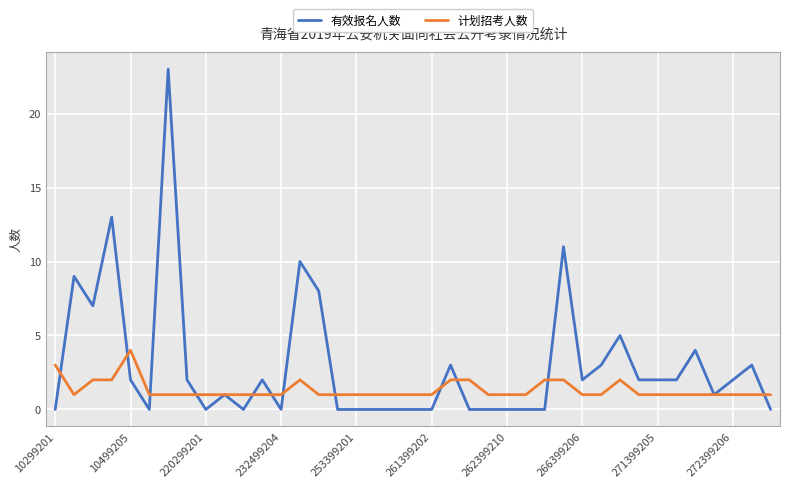

At how many categories does at least one series exceed 12?

2